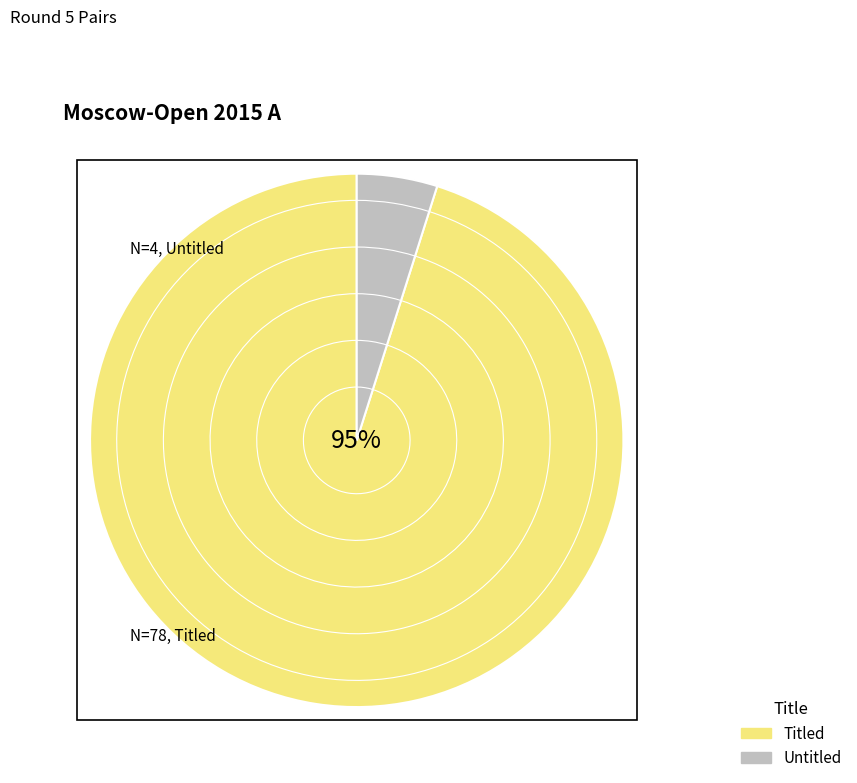

Is there any slice that represents more than half of the pie?

Yes